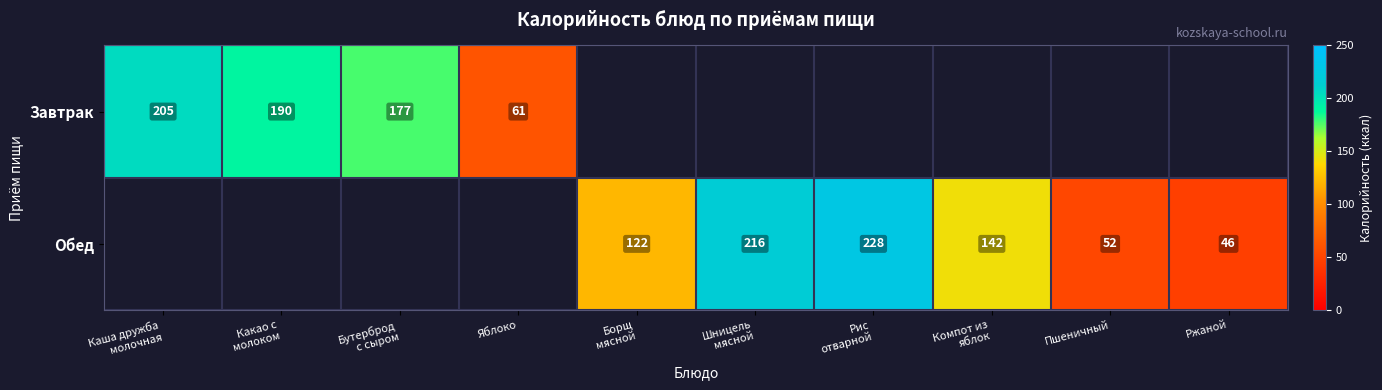

The value of Обед at Пшеничный is 52. True or false?

True